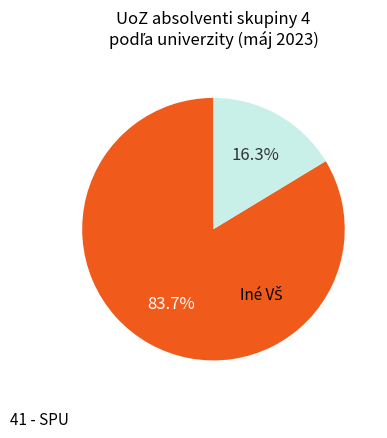

Is there a majority slice in this chart?

Yes